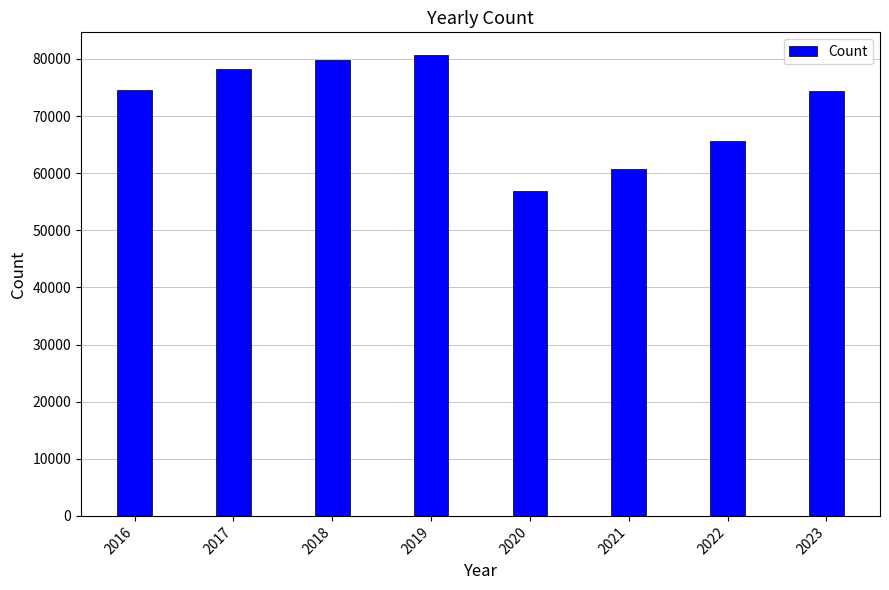

What is the value of the 5th bar from the left?

56965